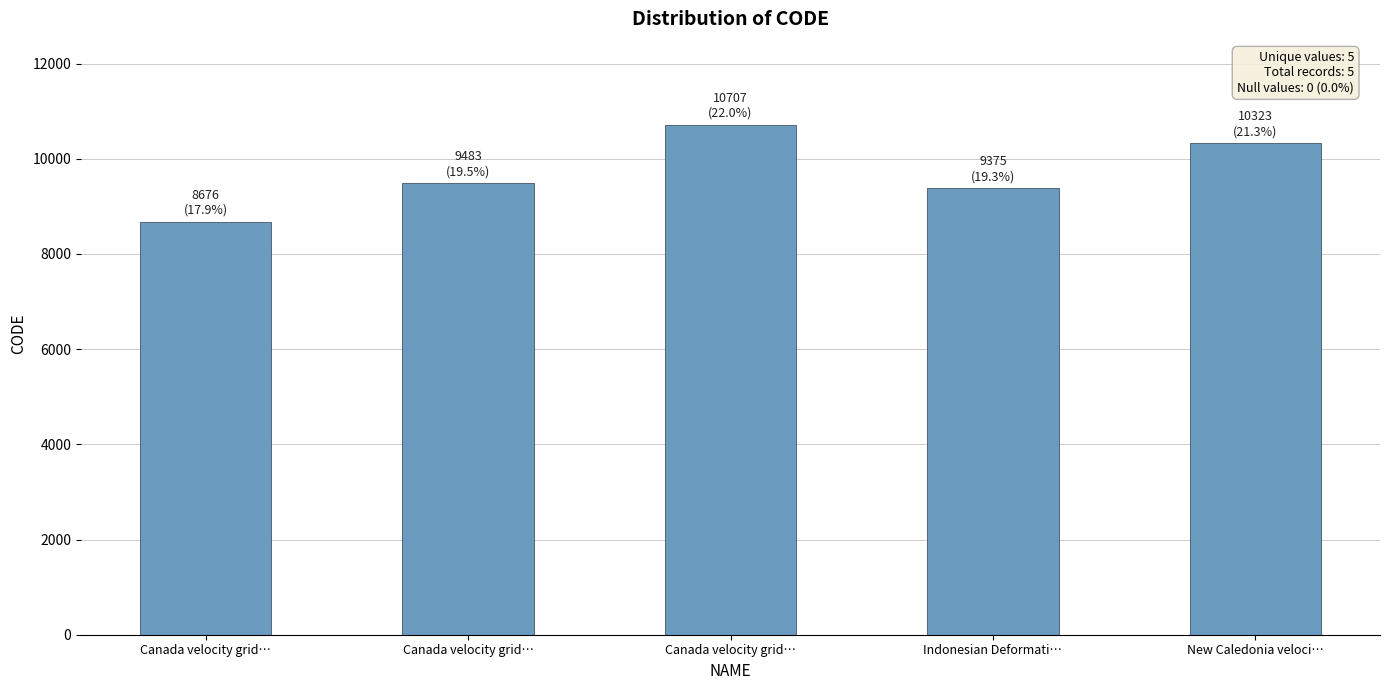

What is the change in value from Canada velocity grid… to Indonesian Deformati…?

-1332